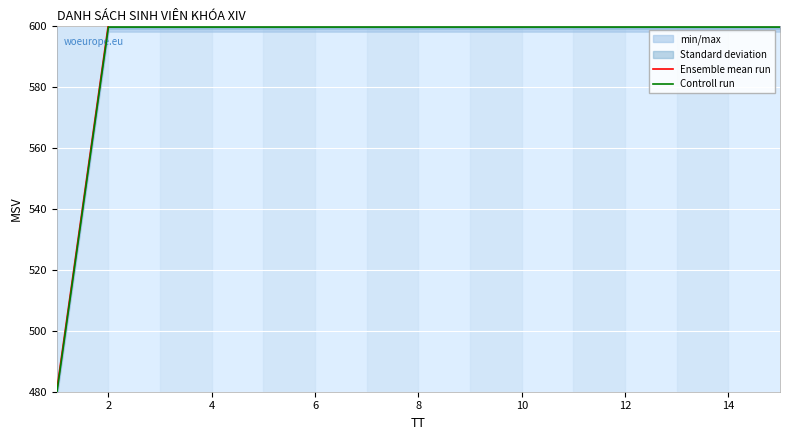

Which series has the largest range (max minus min)?

Ensemble mean run